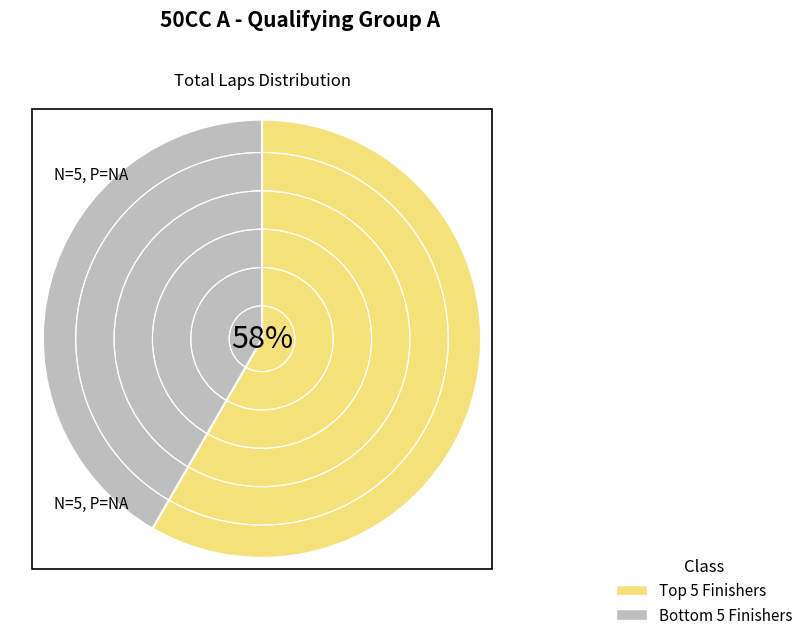

Rank the categories by value from lowest to highest.

Bottom 5 Finishers, Top 5 Finishers